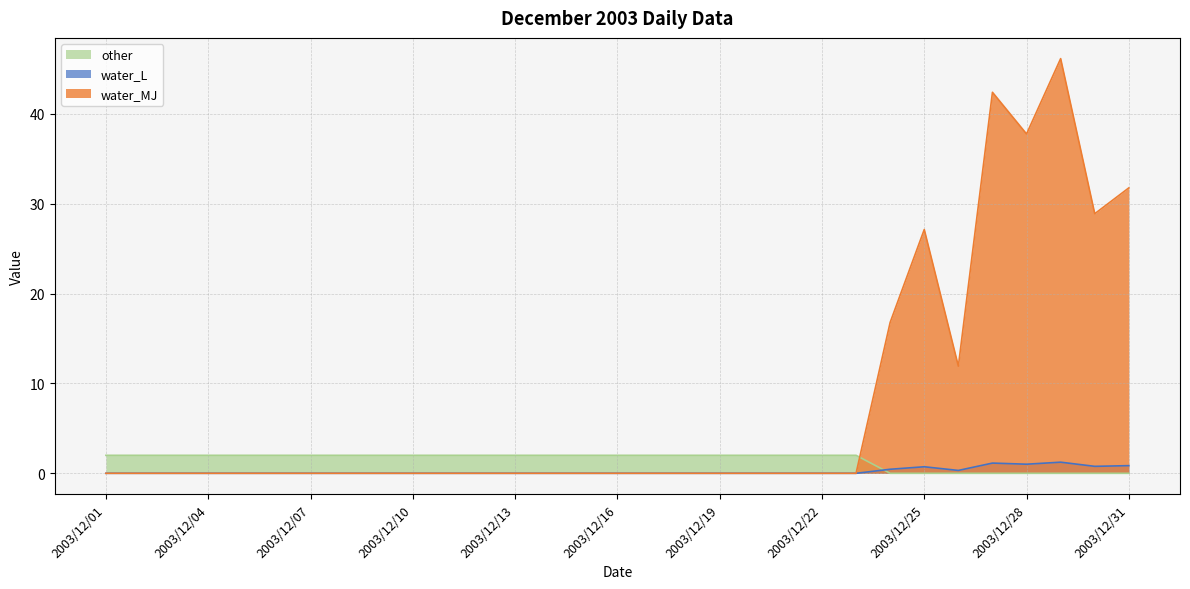

Rank the series by their average value, from lowest to highest.

water_L, other, water_MJ